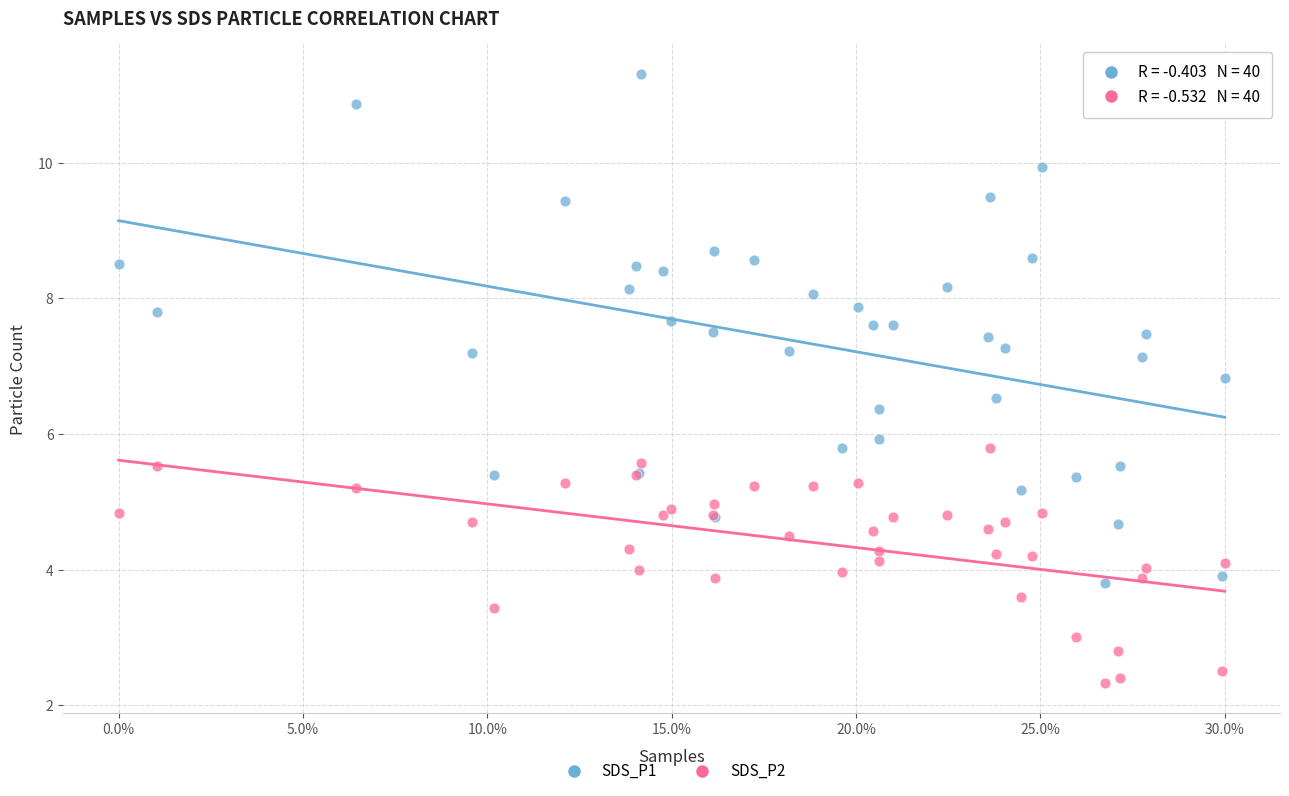

Which series reaches the maximum Y coordinate?

SDS_P1